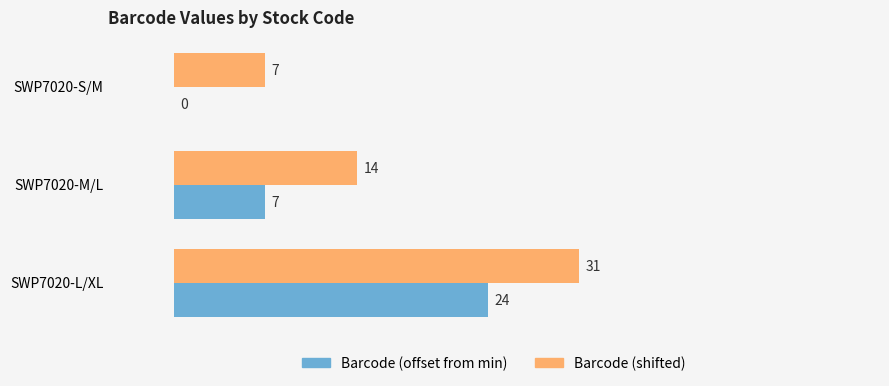

At which category is the sum across all series the highest?

SWP7020-L/XL